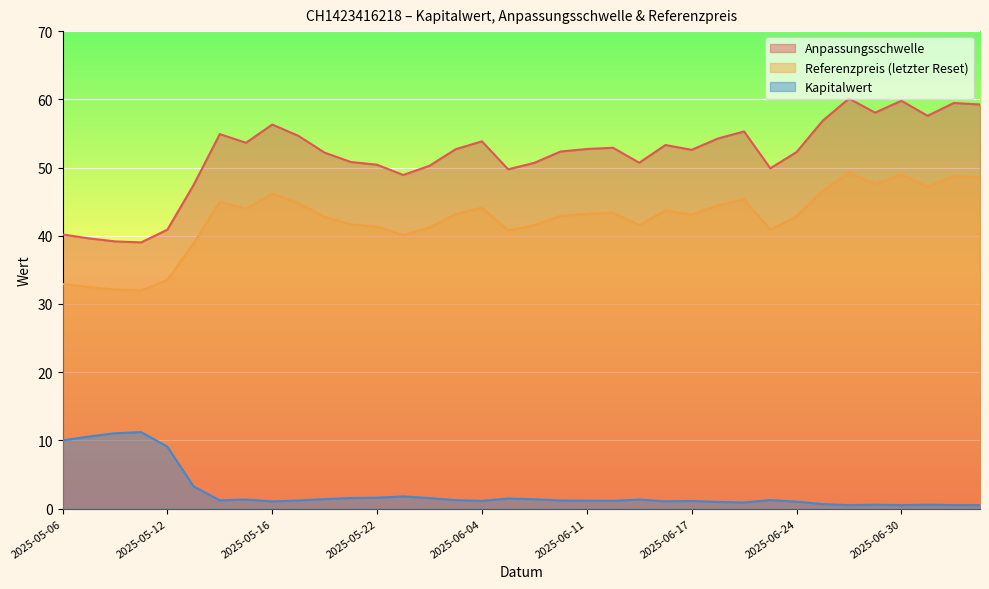

True or false: Kapitalwert and Anpassungsschwelle intersect in this chart.

False